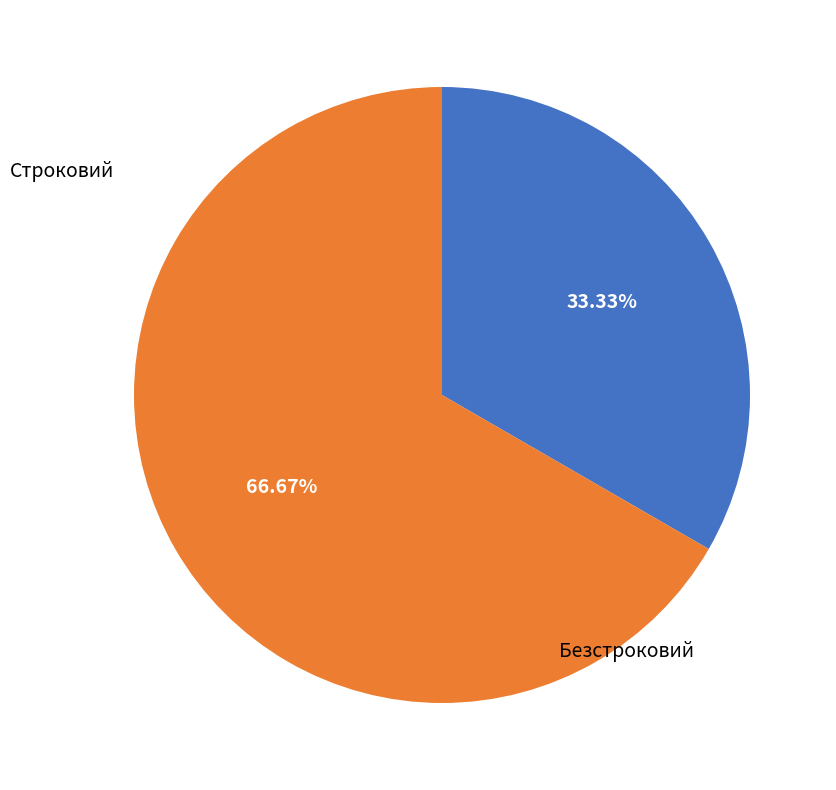

Does any single category account for the majority?

Yes